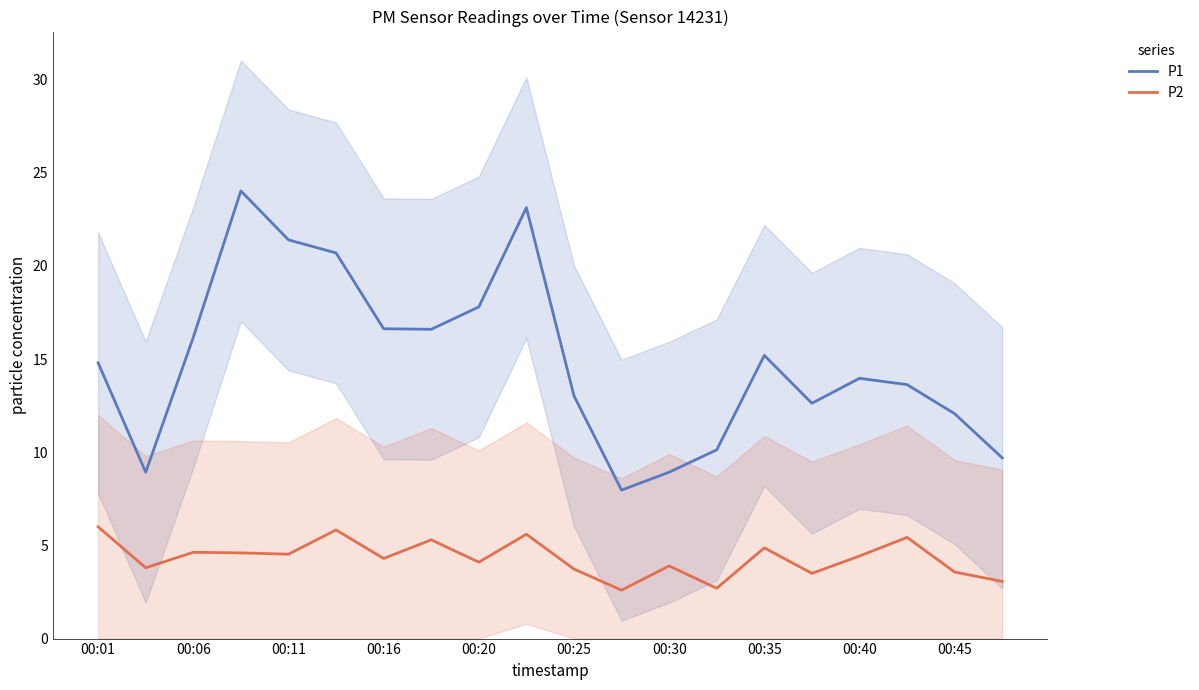

What is the sum of all P1 values?

297.4